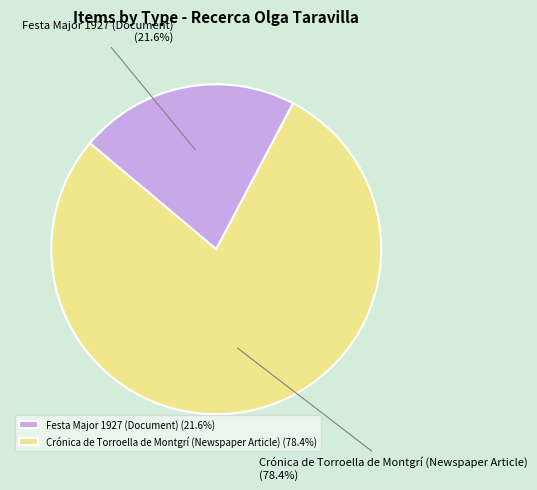

The Crónica de Torroella de Montgrí (Newspaper Article) slice represents 78% of the pie. True or false?

True